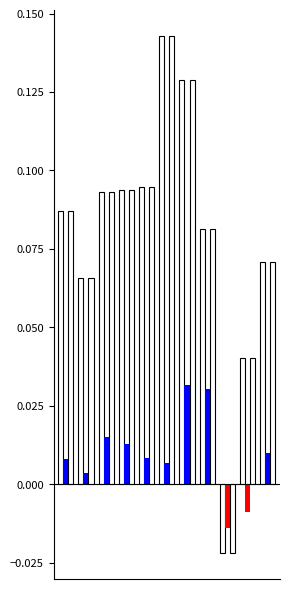

Rank the series by their average value, from highest to lowest.

YTD Change, Day Change